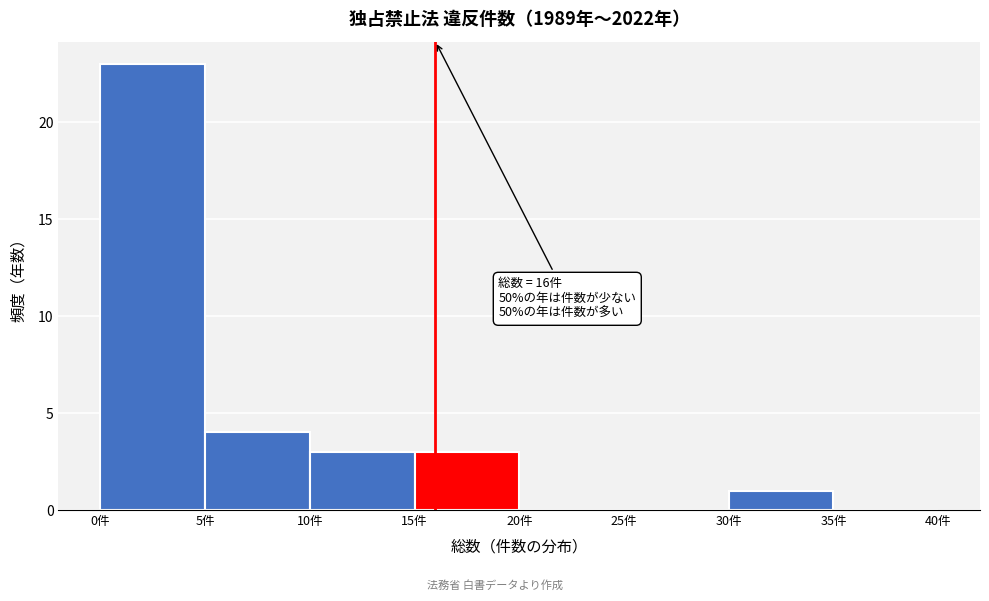

Over which range of the x-axis is the bar tallest?

0 to 5